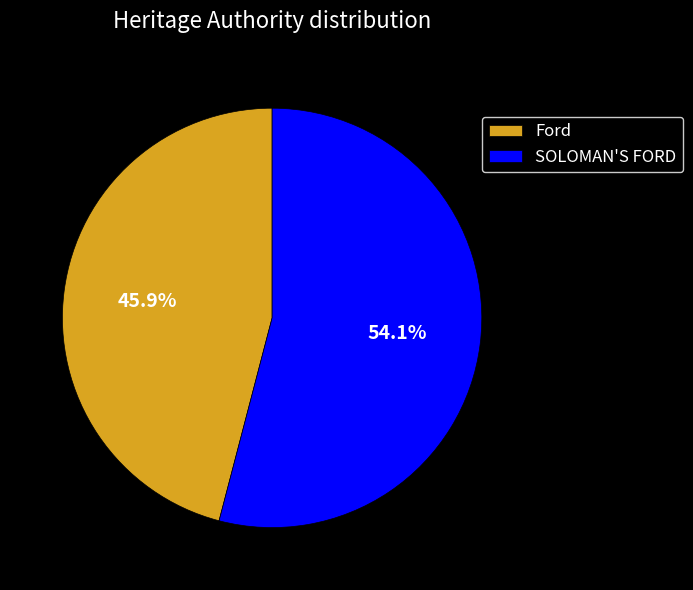

Is it true that Ford is 46% of the pie?

True